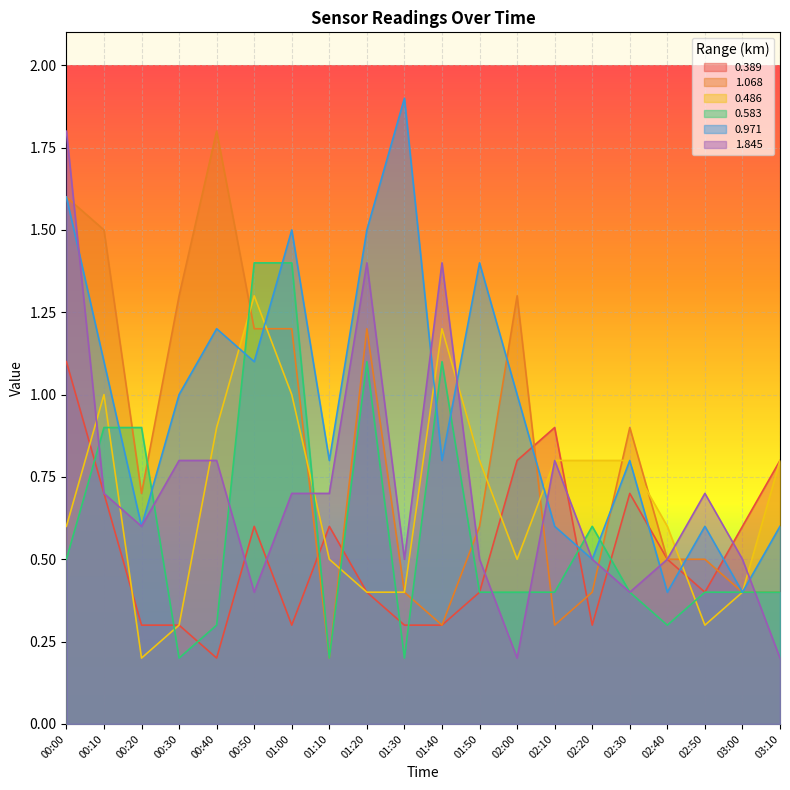

What value does the 1.845 series have at 02:30?

0.4